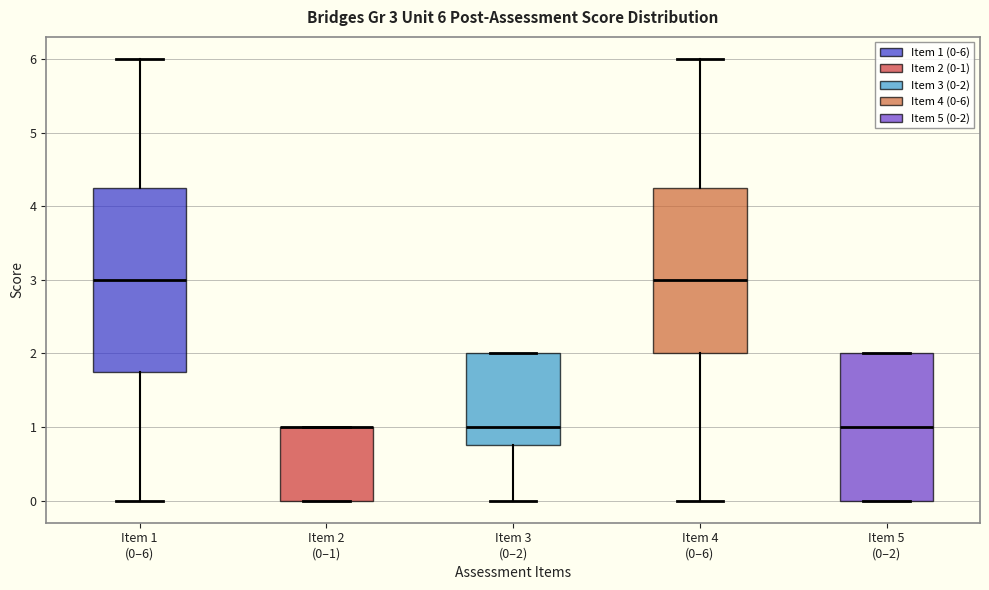

Comparing the boxes themselves (not the whiskers), which one is the tallest?

Item 1 (0–6)